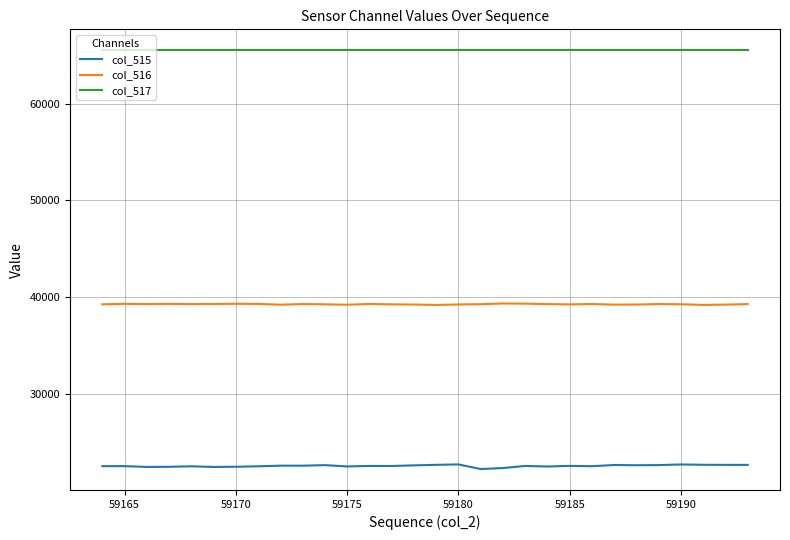

What is the minimum value for col_517?

65535